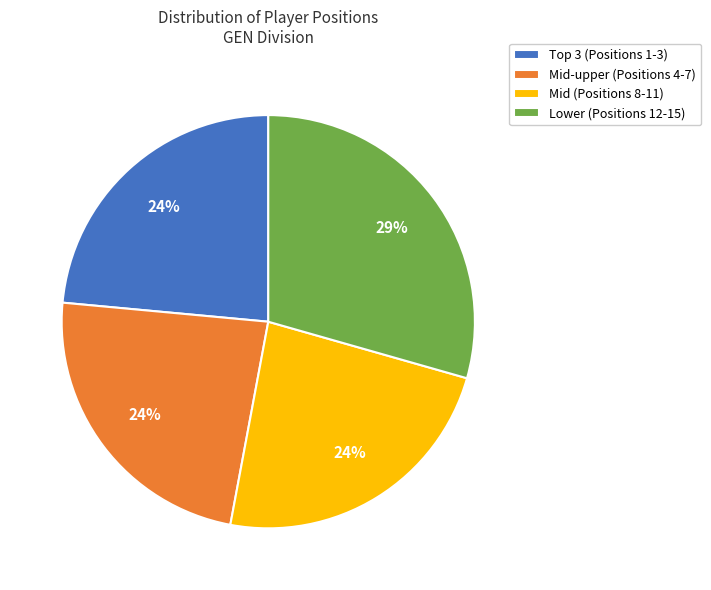

What percentage is the Mid-upper (Positions 4-7) slice, to the nearest percent?

24%